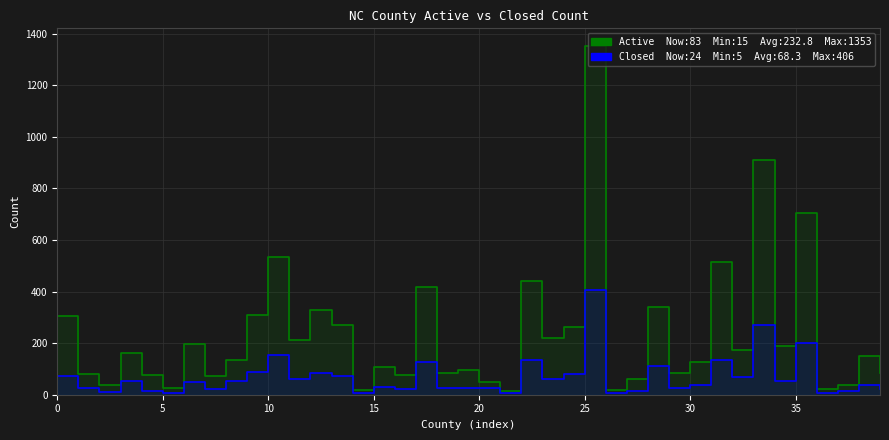

How many interior local peaks does the CLOSED COUNT series have?

14